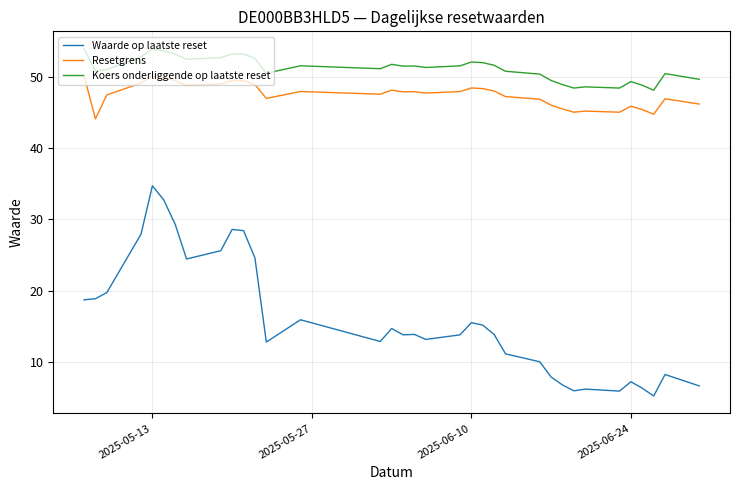

Which series has the widest spread of values?

Waarde op laatste reset